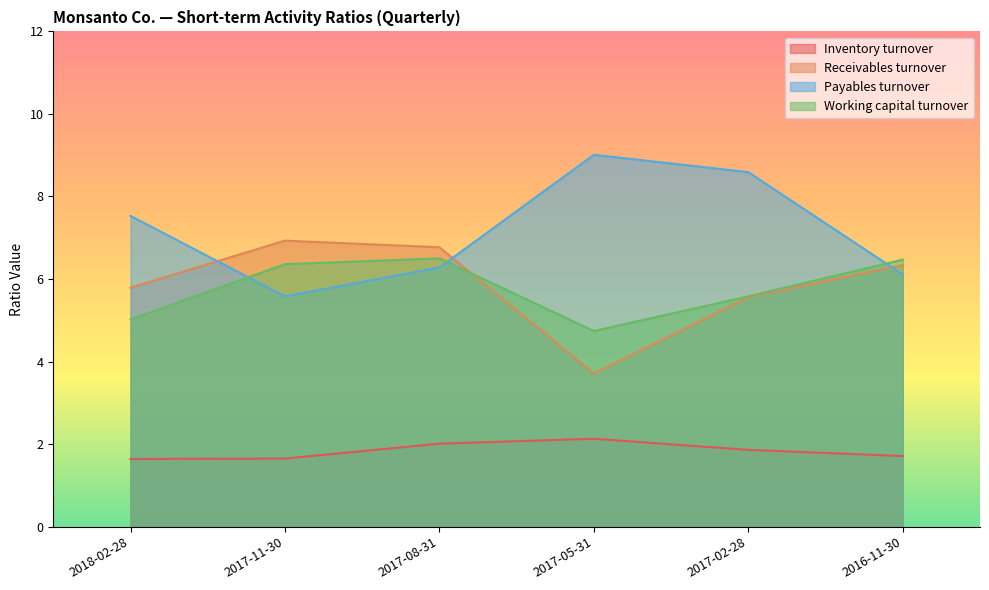

What is the total value across all series at 2017-02-28?

21.6